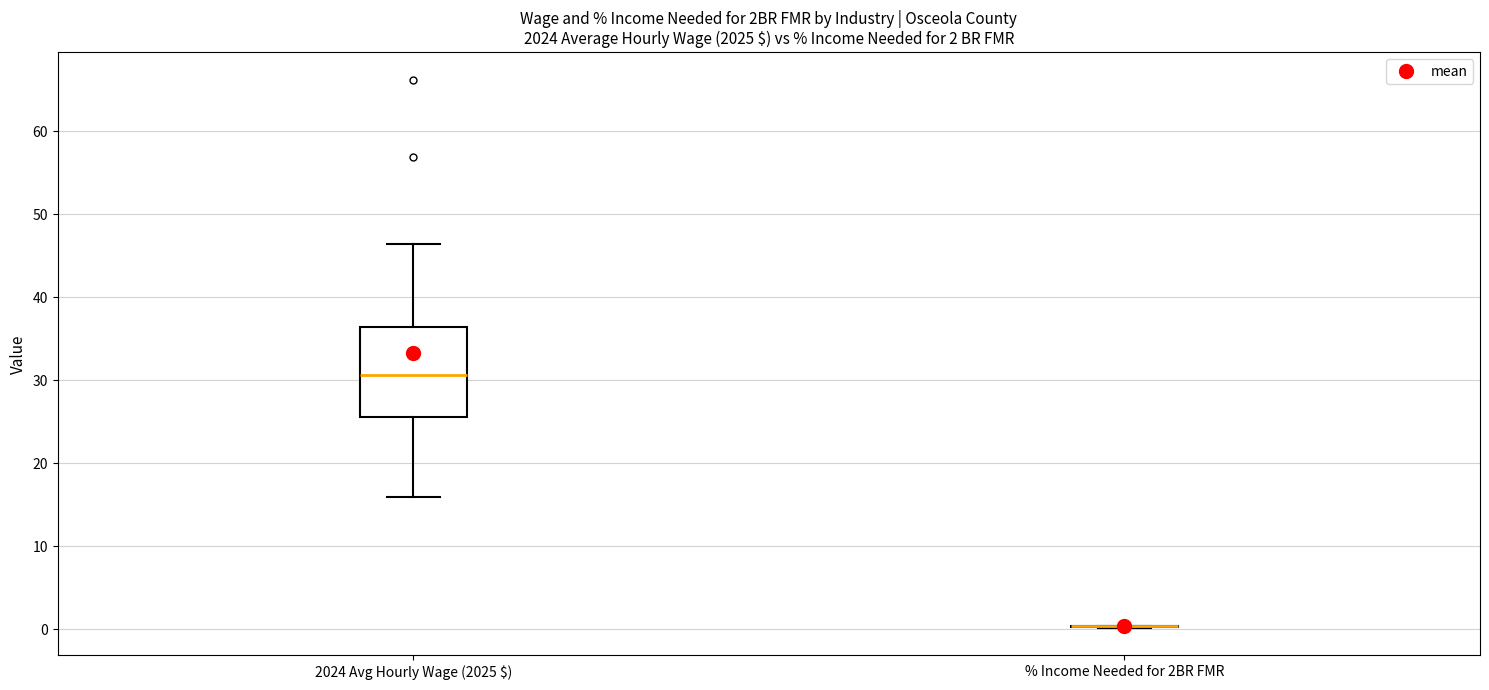

Which box is the tallest, from its lower edge to its upper edge?

2024 Avg Hourly Wage (2025 $)